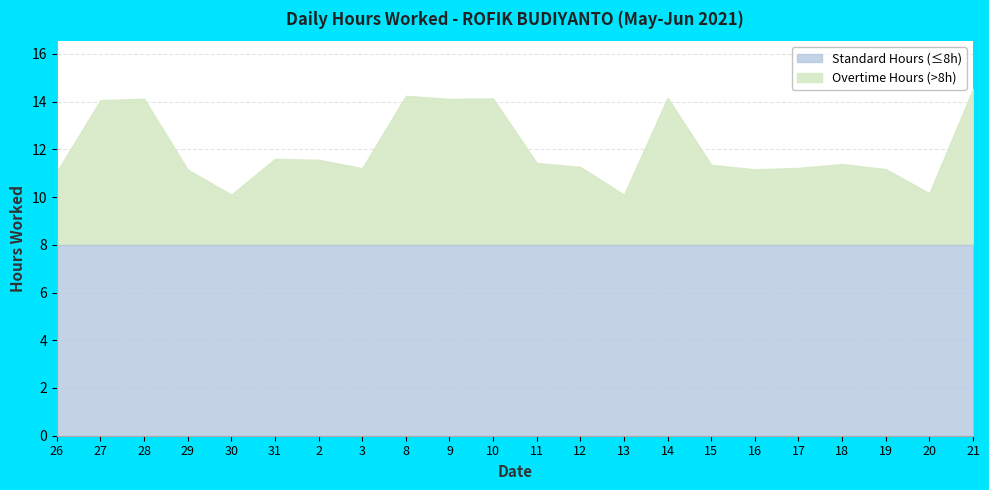

Reading left to right, extract all data points from this chart.

26=11.1	27=14.1	28=14.1	29=11.2	30=10.1	31=11.6	2=11.6	3=11.2	8=14.2	9=14.1	10=14.1	11=11.4	12=11.3	13=10.1	14=14.2	15=11.3	16=11.2	17=11.2	18=11.4	19=11.2	20=10.2	21=14.5